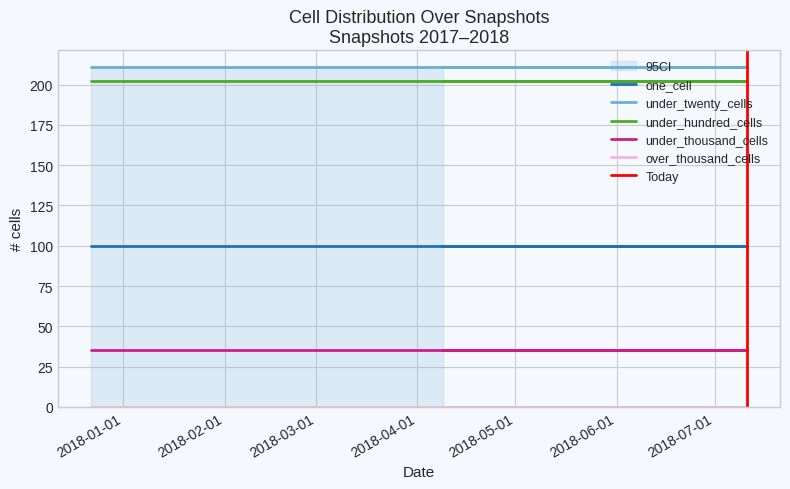

Which series has the largest range (max minus min)?

one_cell